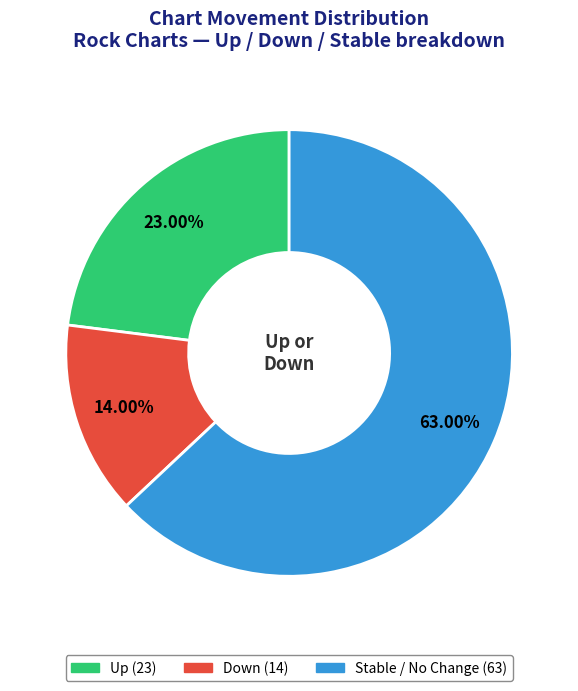

Is there any slice that represents more than half of the pie?

Yes